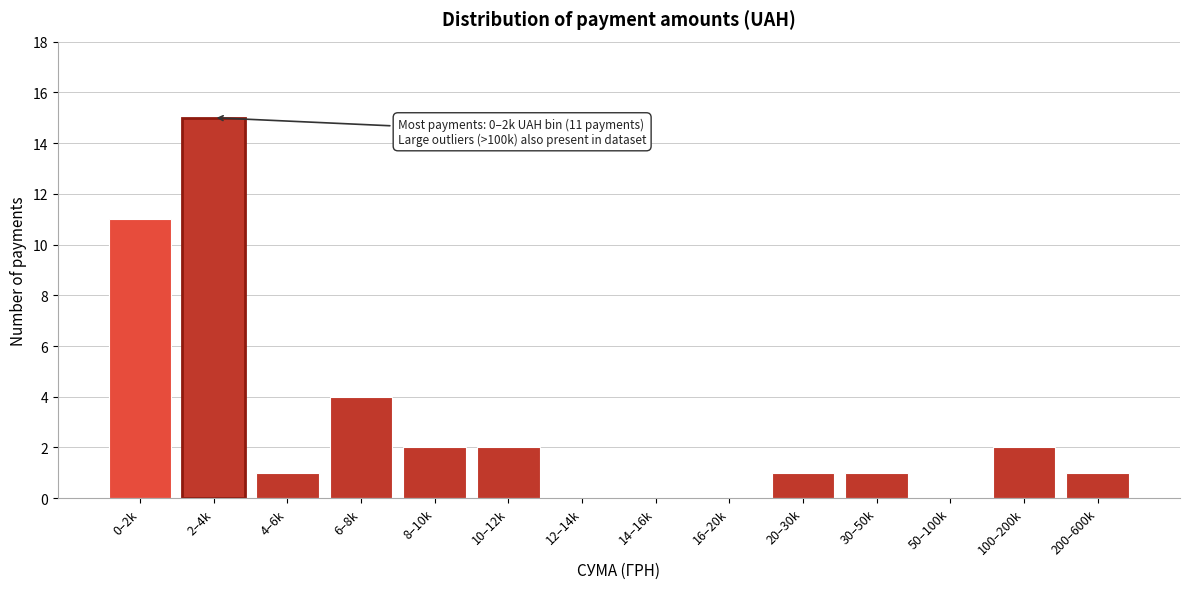

Reading left to right, transcribe all the data shown in this chart.

0–2k=11	2–4k=15	4–6k=1	6–8k=4	8–10k=2	10–12k=2	12–14k=0	14–16k=0	16–20k=0	20–30k=1	30–50k=1	50–100k=0	100–200k=2	200–600k=1